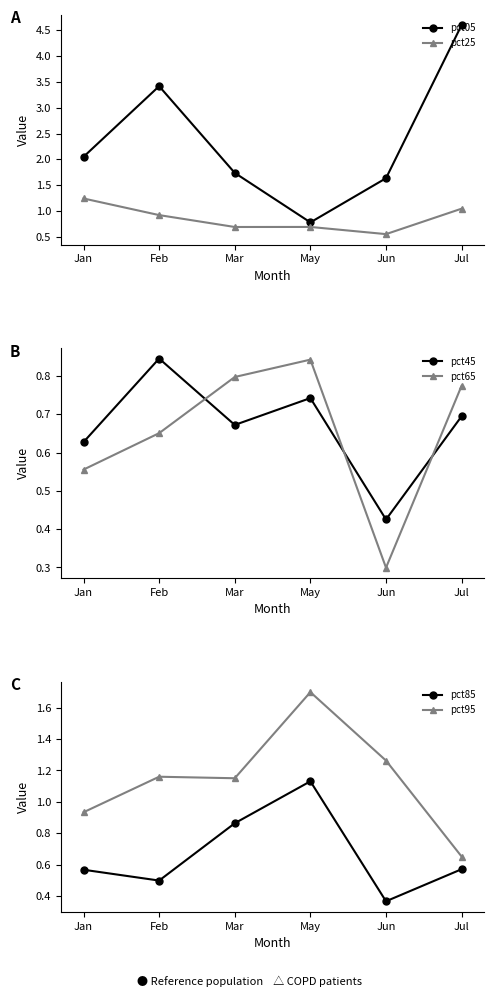

Is the value of pct85 at May greater than the value of pct95 at May?

No